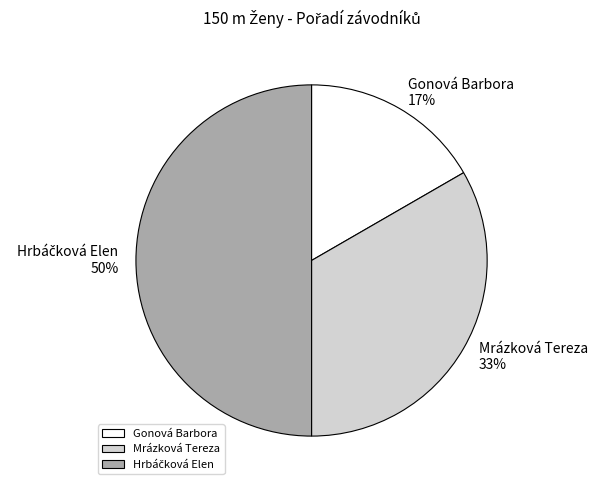

What is the smallest slice in the pie chart?

Gonová Barbora